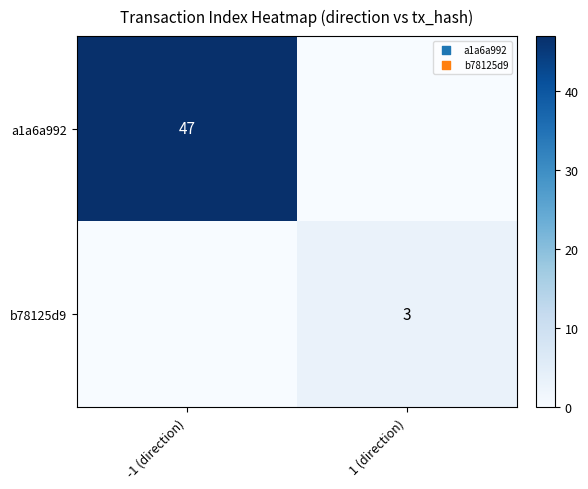

The value of a1a6a992 at -1 (direction) is 47. True or false?

True